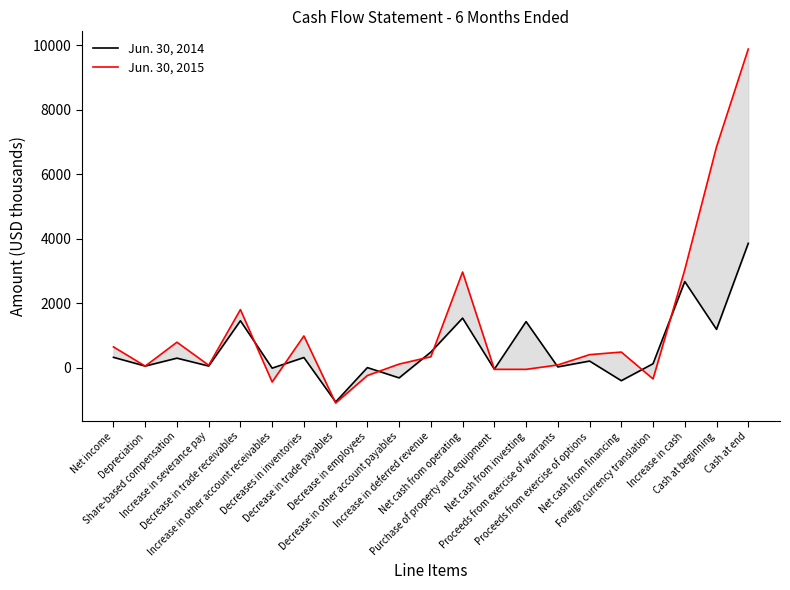

Rank the series by their maximum value, from highest to lowest.

Jun. 30, 2015, Jun. 30, 2014